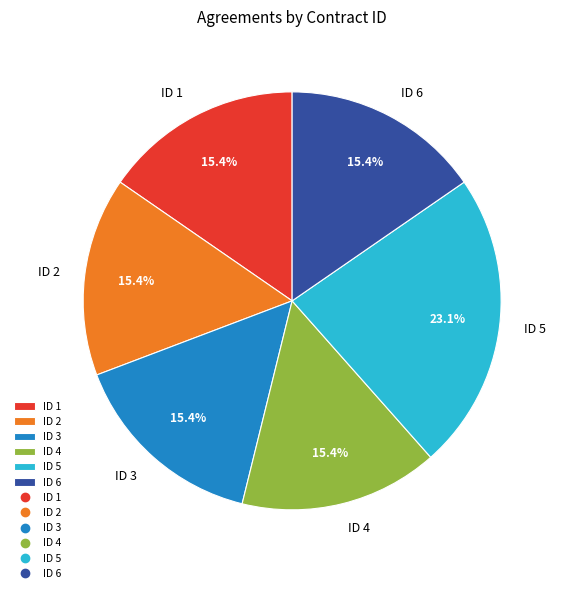

Approximately how many times larger is the value at ID 1 compared to ID 5?

0.7